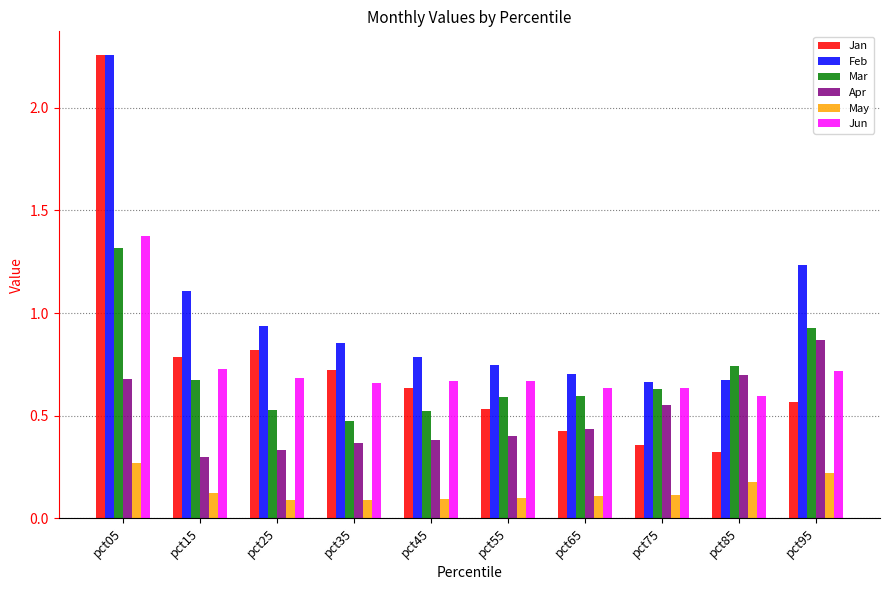

Between pct25 and pct45, which series saw the biggest shift?

Jan